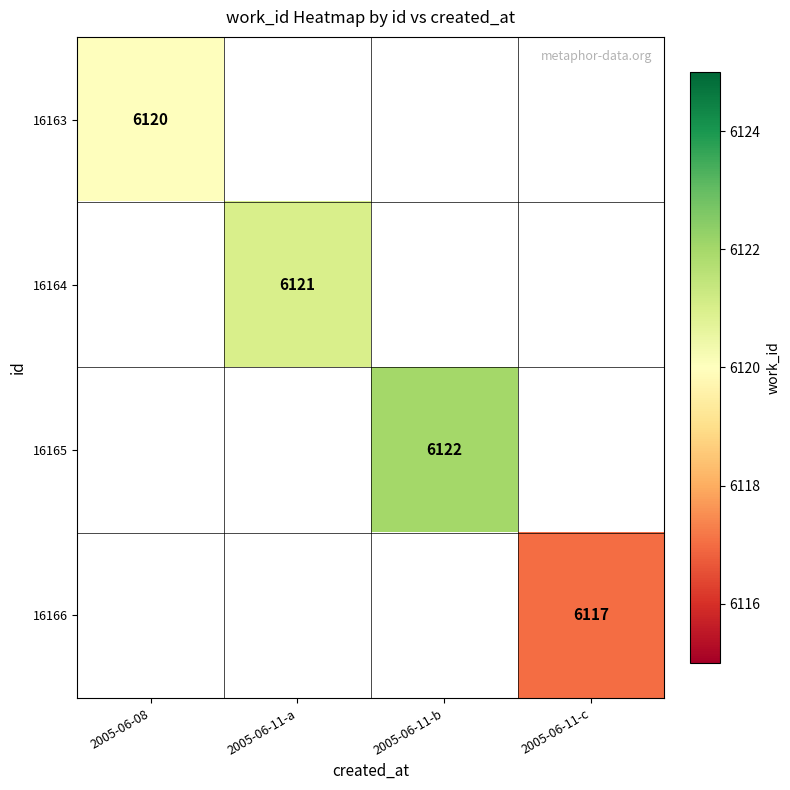

Is it true that 16166 equals 6117 at 2005-06-11-c?

True